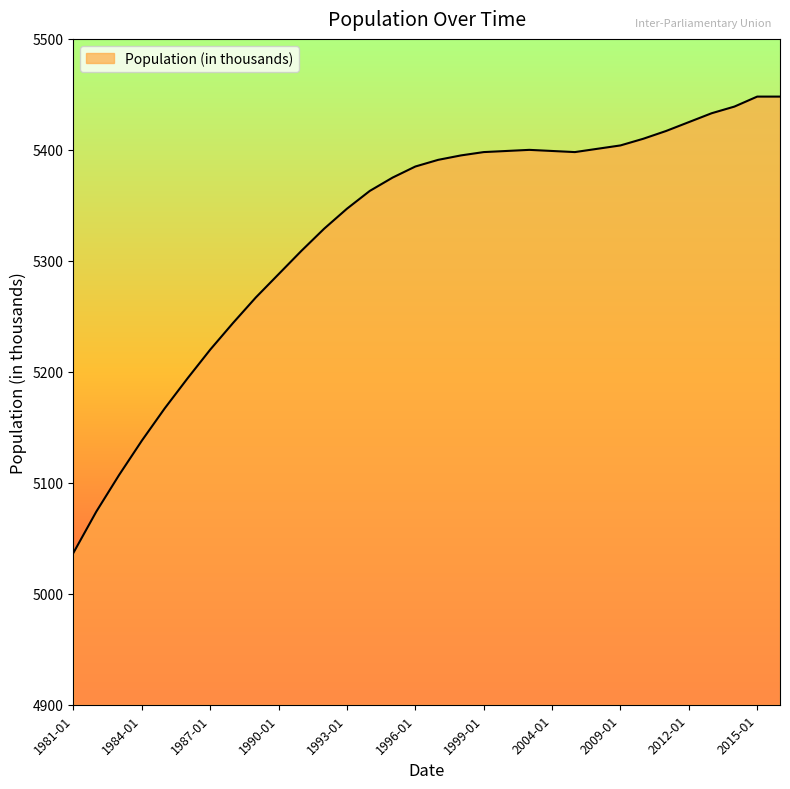

What is the greatest value displayed?

5448